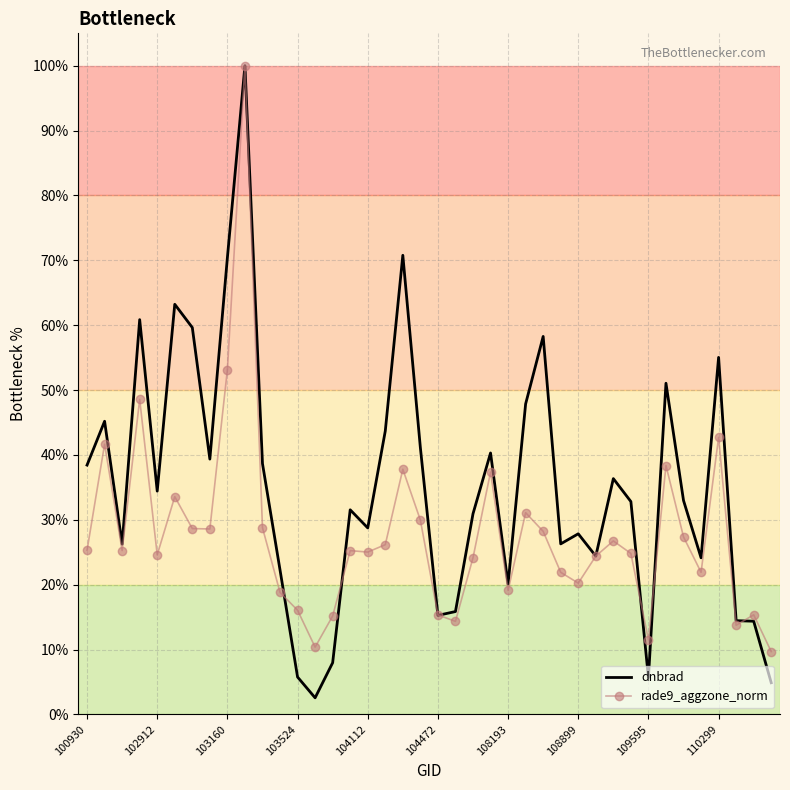

Which series has the largest total across all categories?

dnbrad